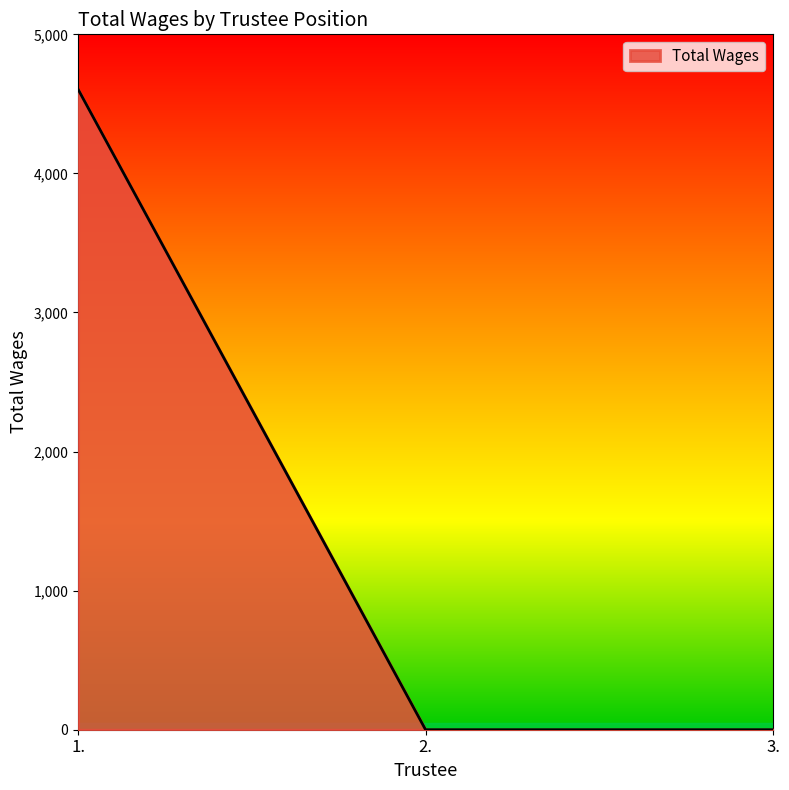

What is the average value?

1535